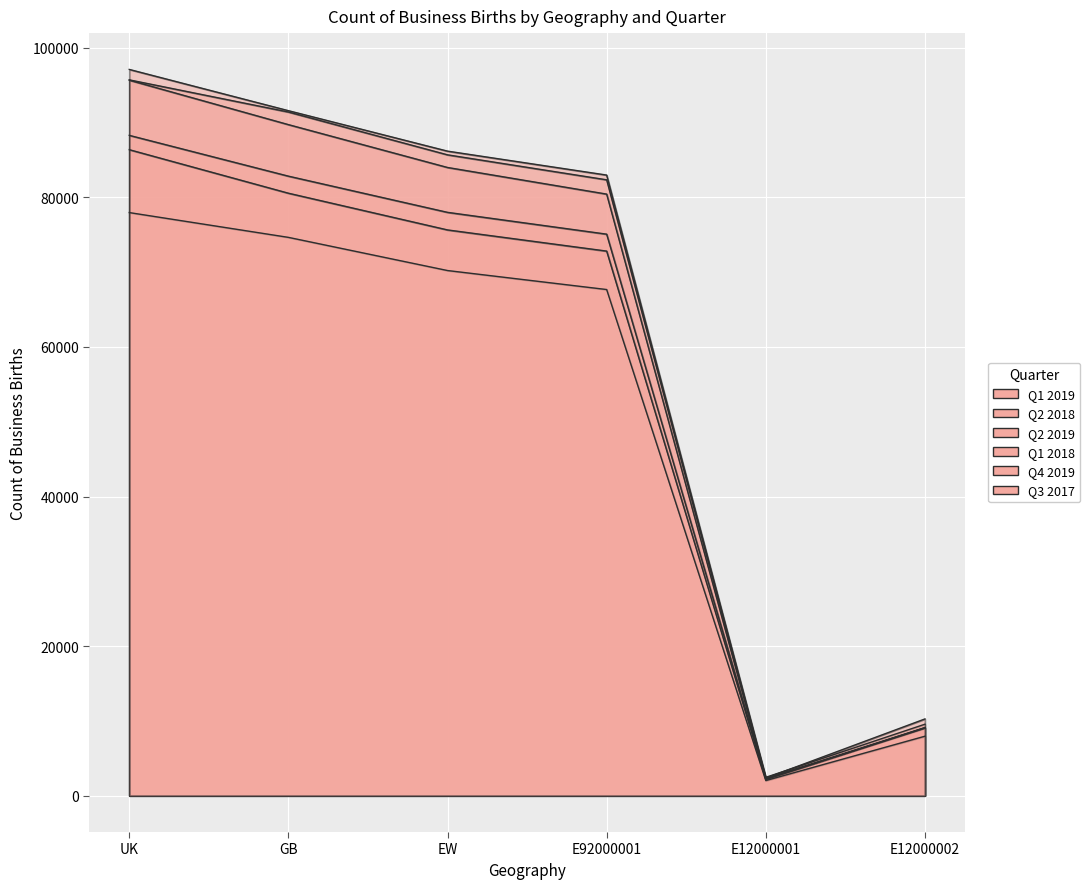

What is the label of the 3rd point from the right?

E92000001